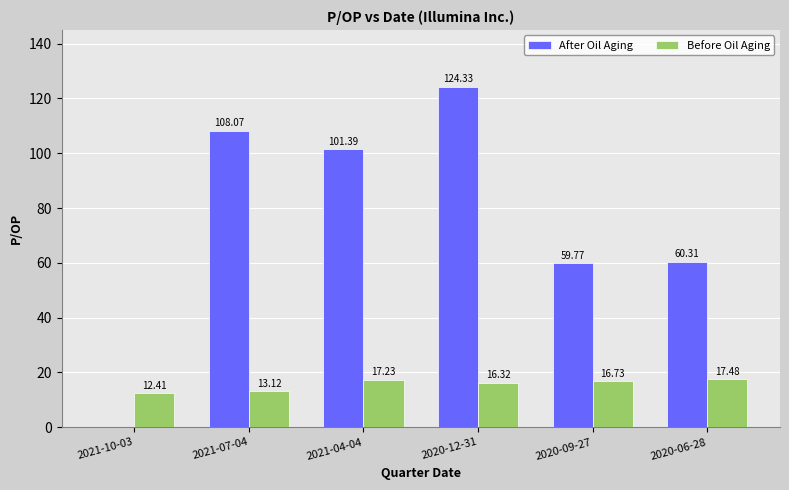

The Before Oil Aging series shows 26.2 at 2020-12-31. True or false?

False